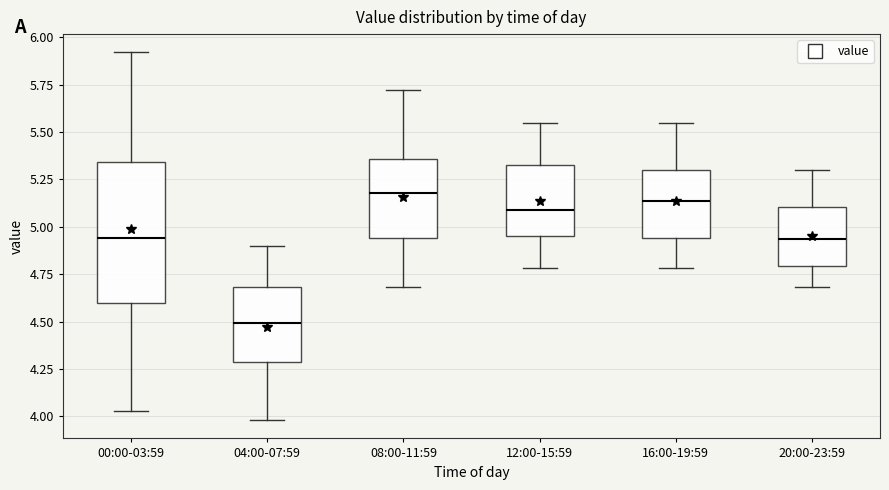

Reading left to right, read every box against the y-axis: the position of its median line, the range the box covers, and the ends of its whiskers. The values are not printed on the chart, so give them approximately, as read against the axis.

00:00-03:59: median 4.95, box 4.60 to 5.35, whiskers 4.05 to 5.90
04:00-07:59: median 4.50, box 4.30 to 4.70, whiskers 4.00 to 4.90
08:00-11:59: median 5.20, box 4.95 to 5.35, whiskers 4.70 to 5.70
12:00-15:59: median 5.10, box 4.95 to 5.35, whiskers 4.80 to 5.55
16:00-19:59: median 5.15, box 4.95 to 5.30, whiskers 4.80 to 5.55
20:00-23:59: median 4.95, box 4.80 to 5.10, whiskers 4.70 to 5.30